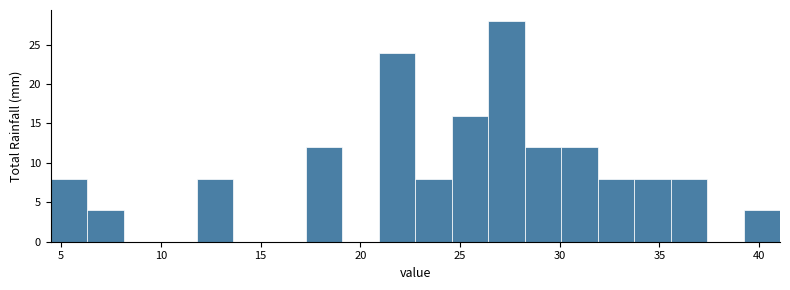

Read against the x-axis, roughly where is the centre of the tallest bar?

27.5